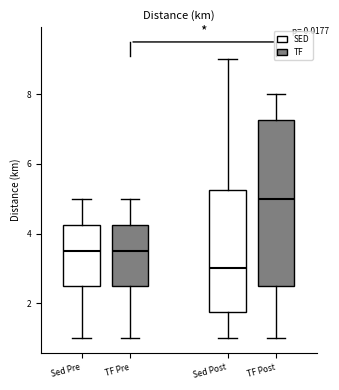

Where does the median line of the box for Sed Post sit on the y-axis? The values are not printed on the chart, so give them approximately, as read against the axis.

3.0